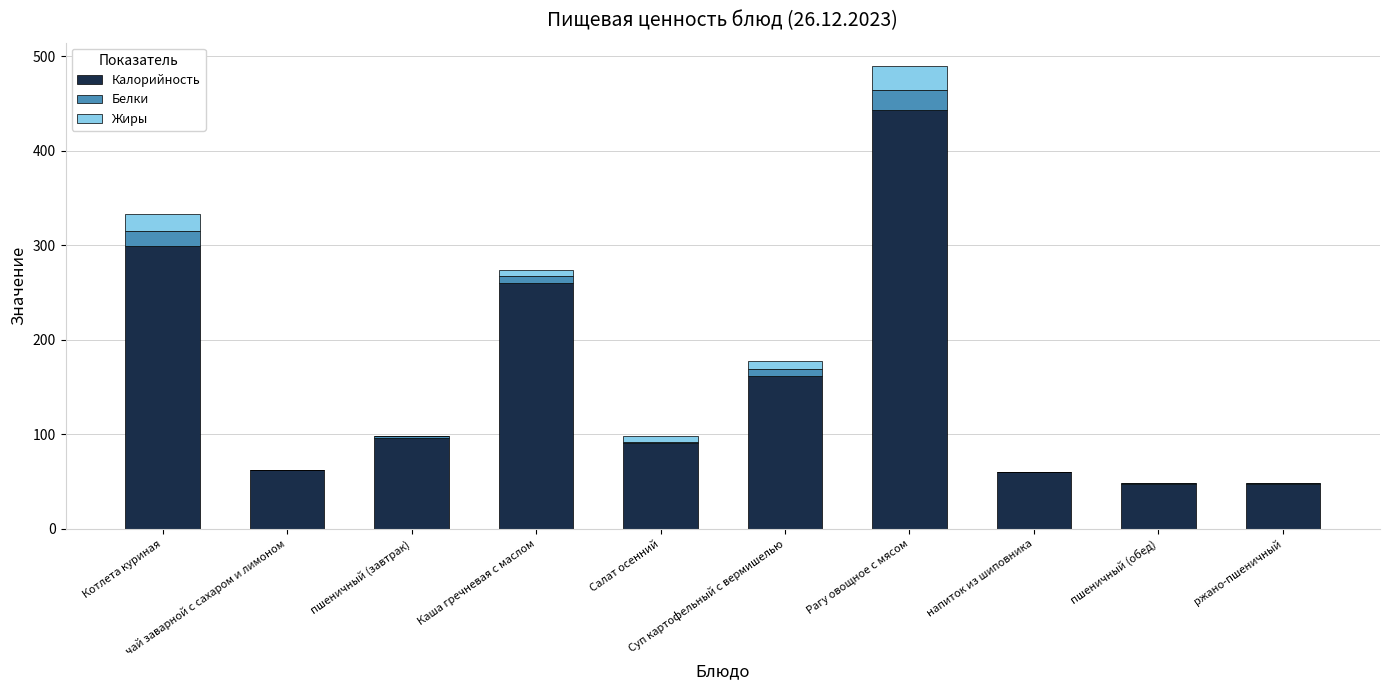

The value of Калорийность at Котлета куриная is 299. True or false?

True